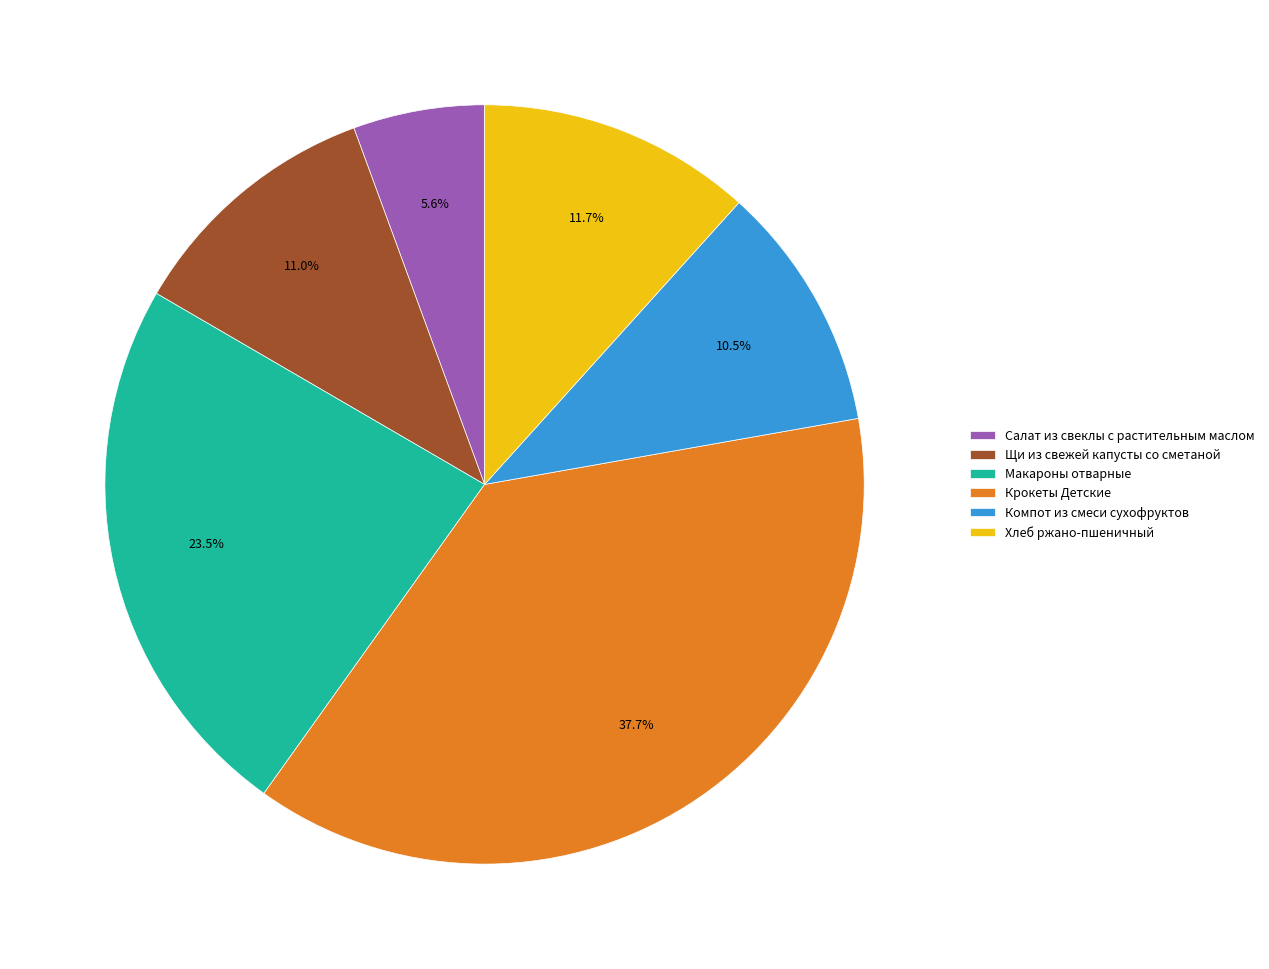

Does Компот из смеси сухофруктов account for over 50% of the chart?

No